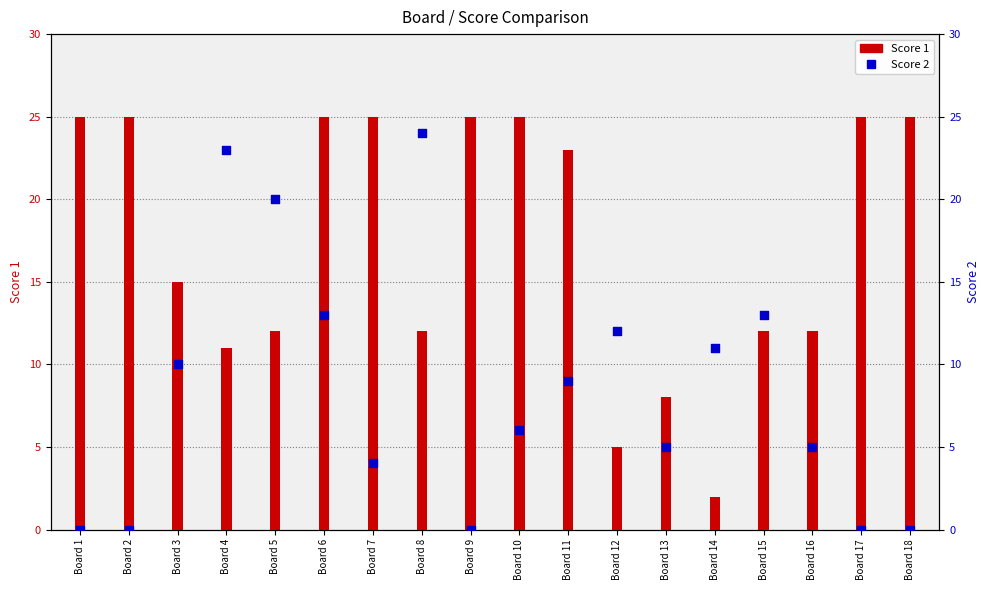

What is the total value across all series at Board 18?

25